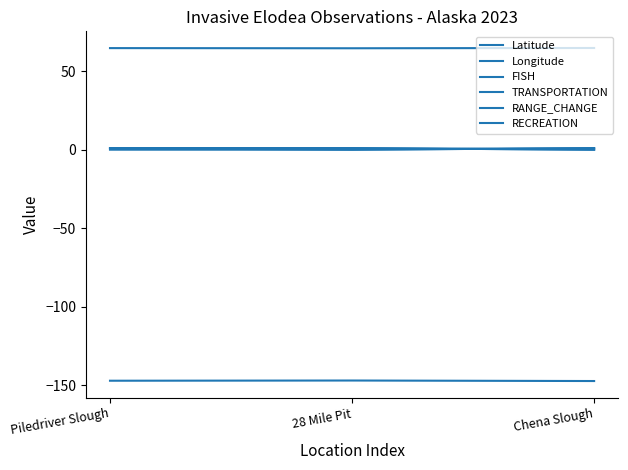

List the series in order of their peak value, lowest first.

Longitude, FISH, TRANSPORTATION, RANGE_CHANGE, RECREATION, Latitude